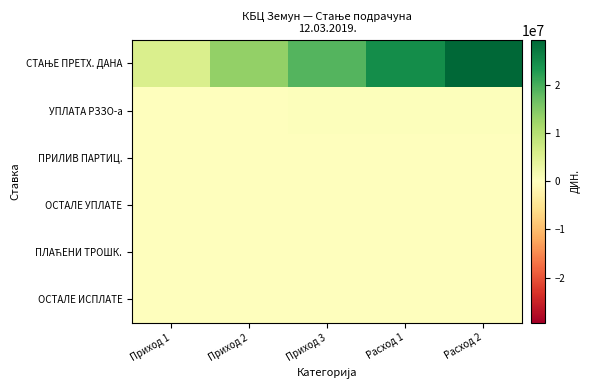

At which category does the chart reach its minimum across all series?

Приход 1